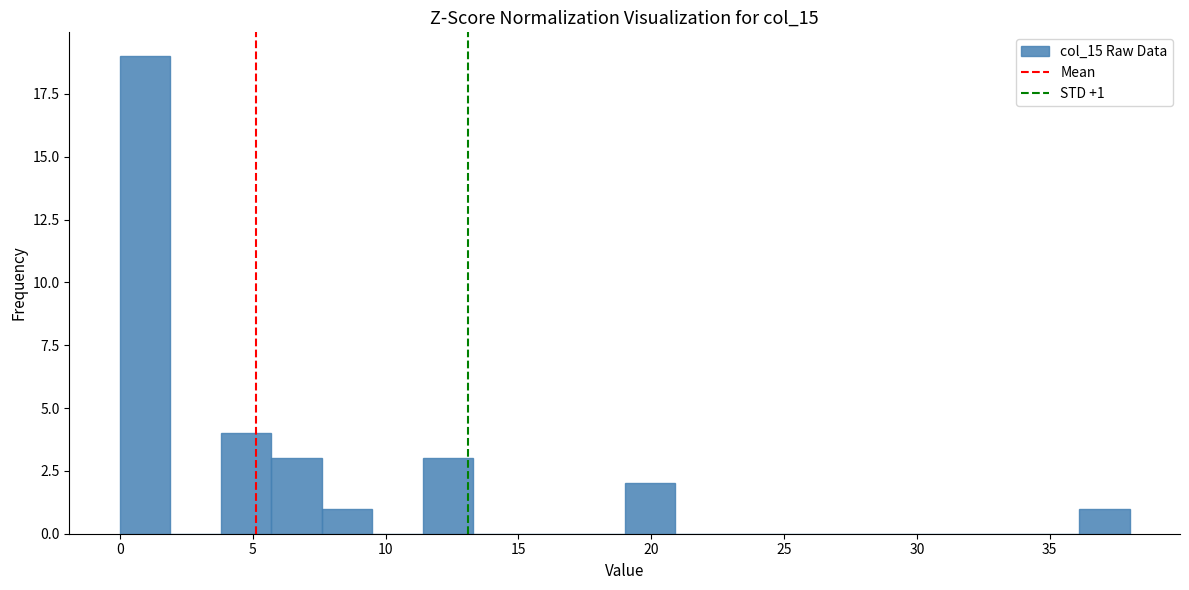

Around what value on the x-axis is the tallest bar? Give the approximate position of its centre, as read against the axis.

1.0